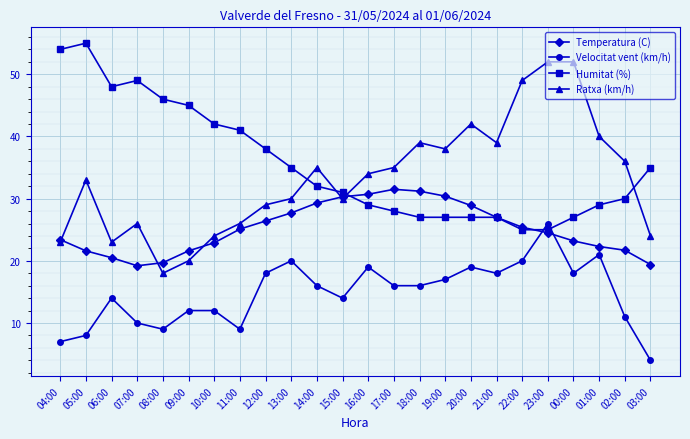

True or false: Ratxa (km/h) has a value of 6.4 at 09:00.

False